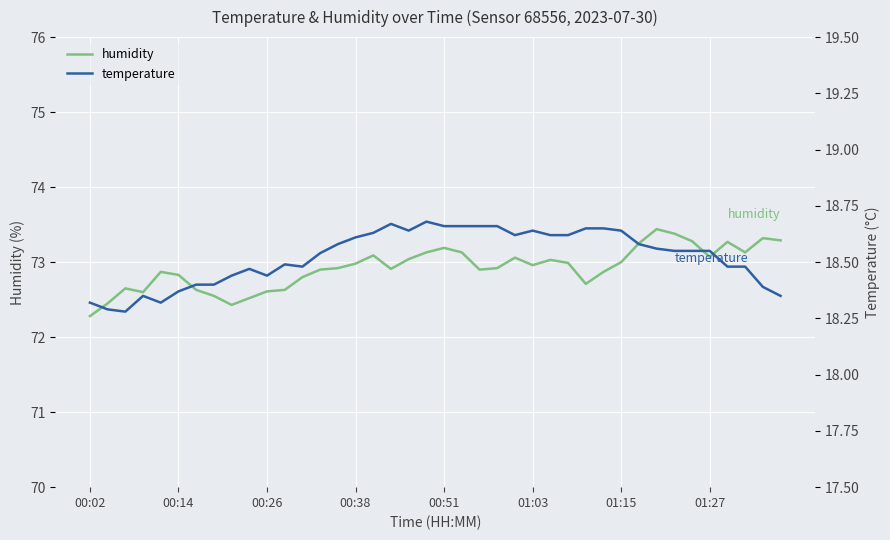

What is the approximate value of humidity at 00:51?

73.2